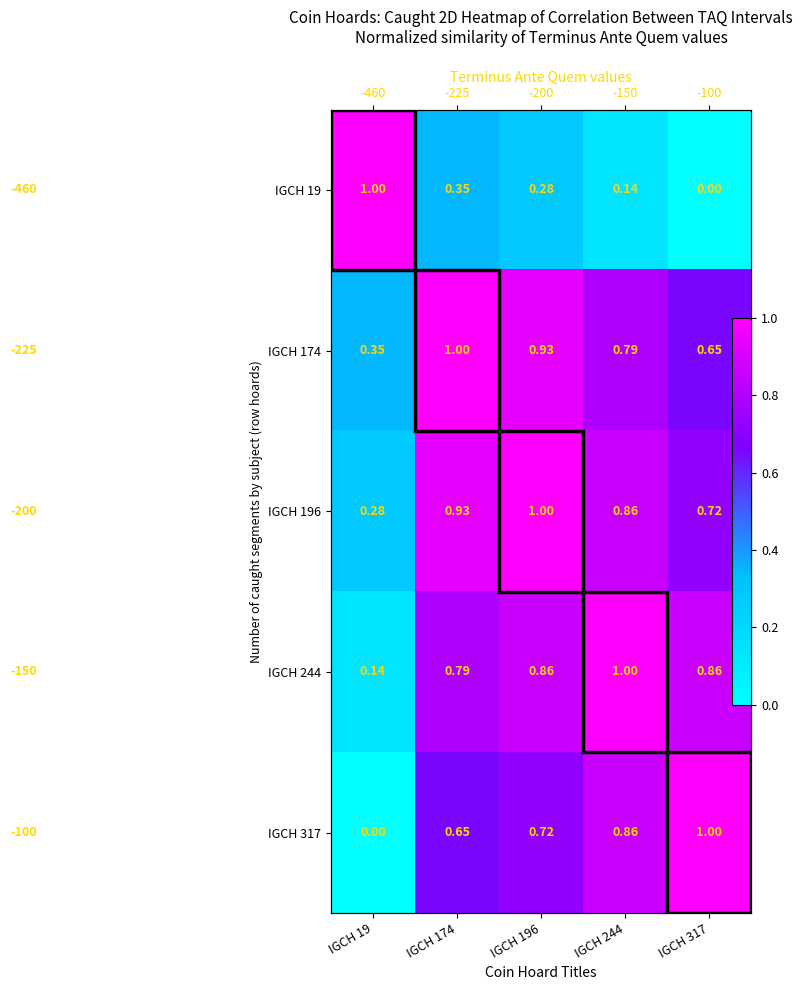

Is it true that IGCH 317 equals 1.7 at IGCH 317?

False